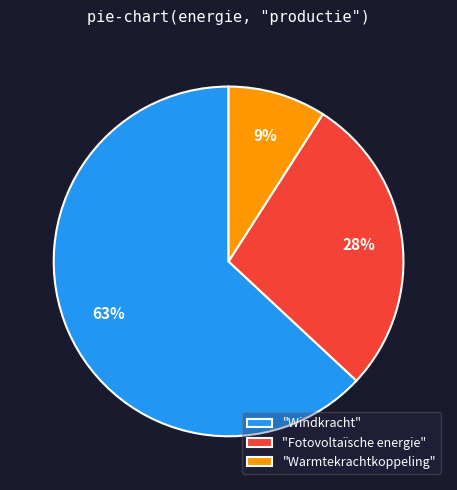

Do "Fotovoltaïsche energie" and "Warmtekrachtkoppeling" together represent more than half of the pie?

No